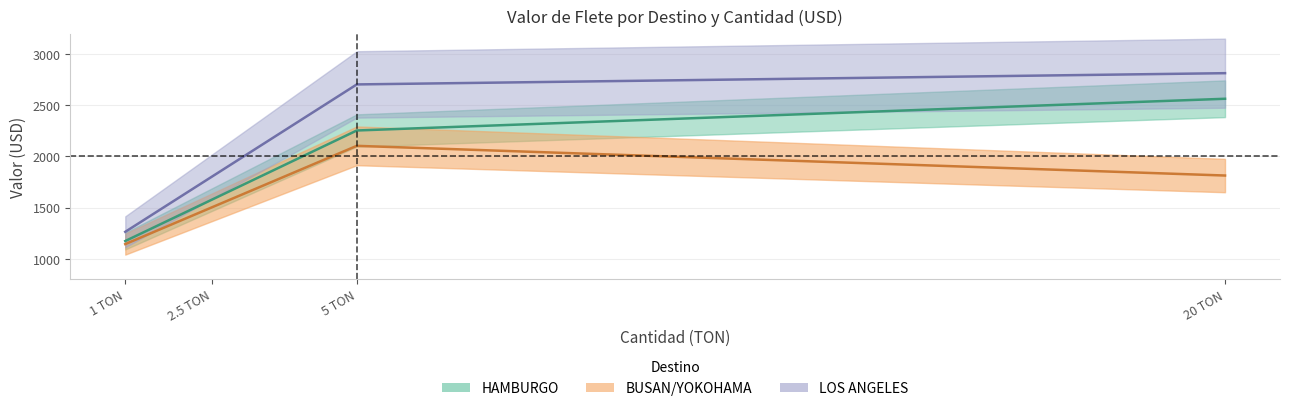

The value of LOS ANGELES at 5 TON is 885.9. True or false?

False